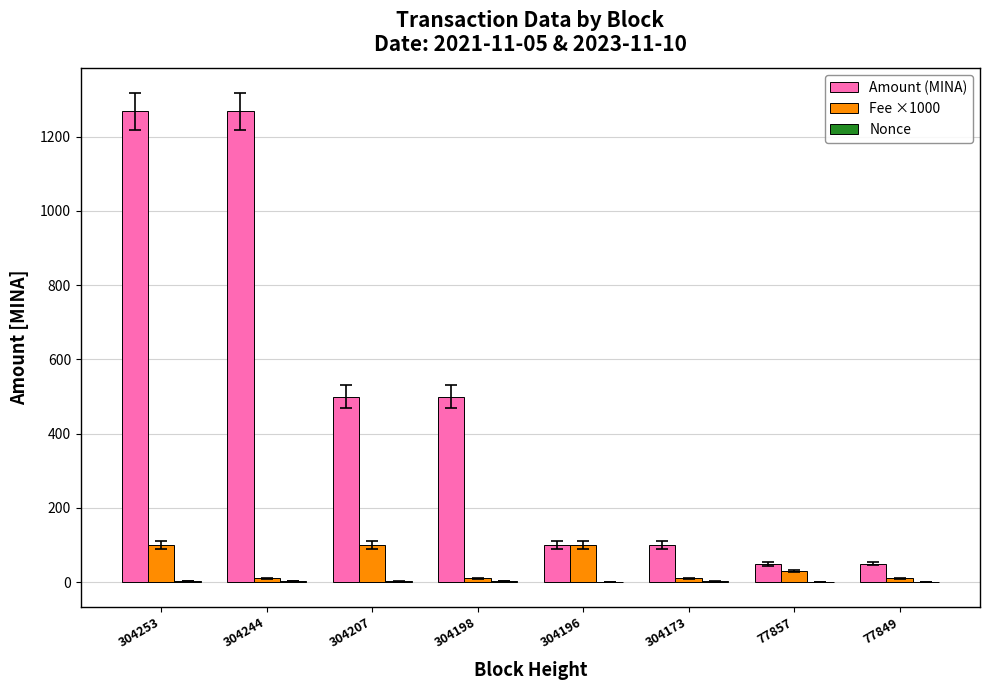

Which series has the largest total across all categories?

Amount (MINA)